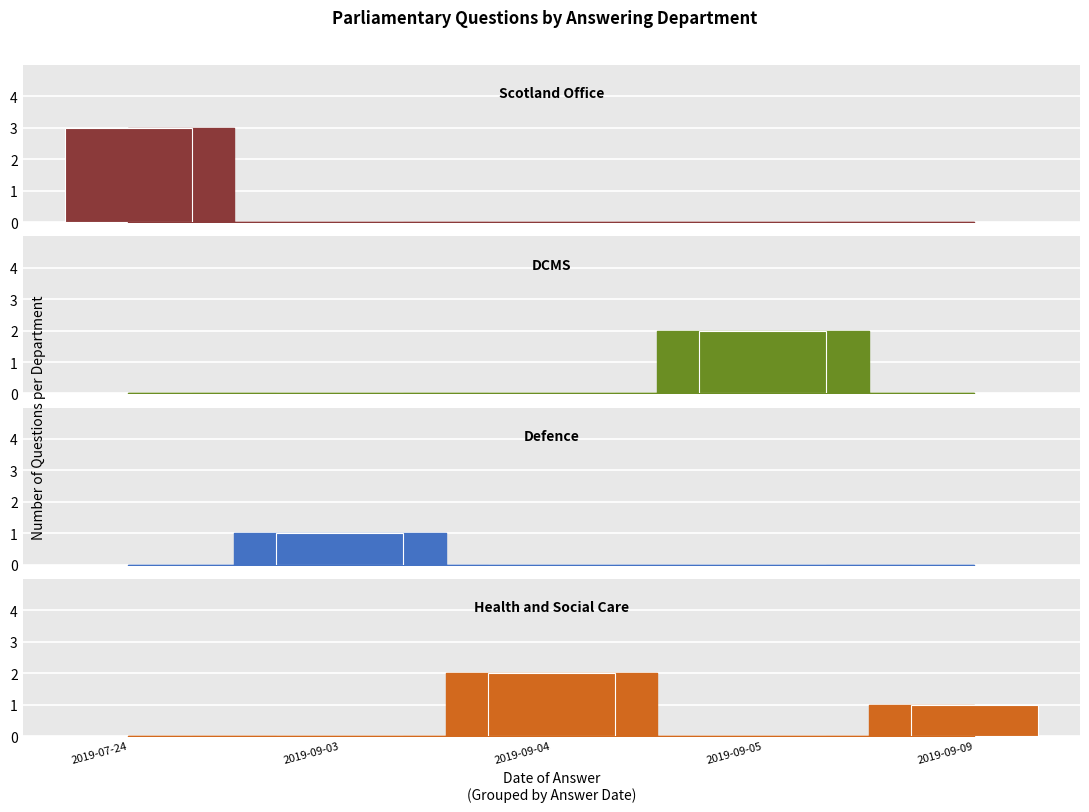

What is the spread (max minus min) of values at 2019-09-04?

2